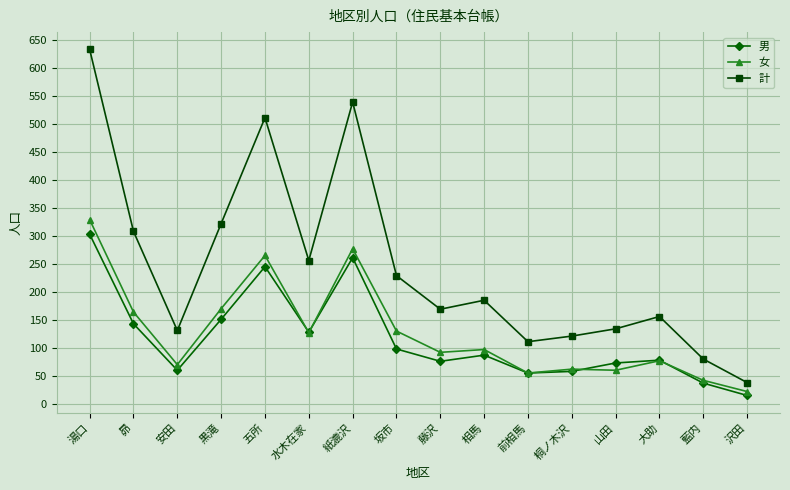

What position from the right is 昴?

15